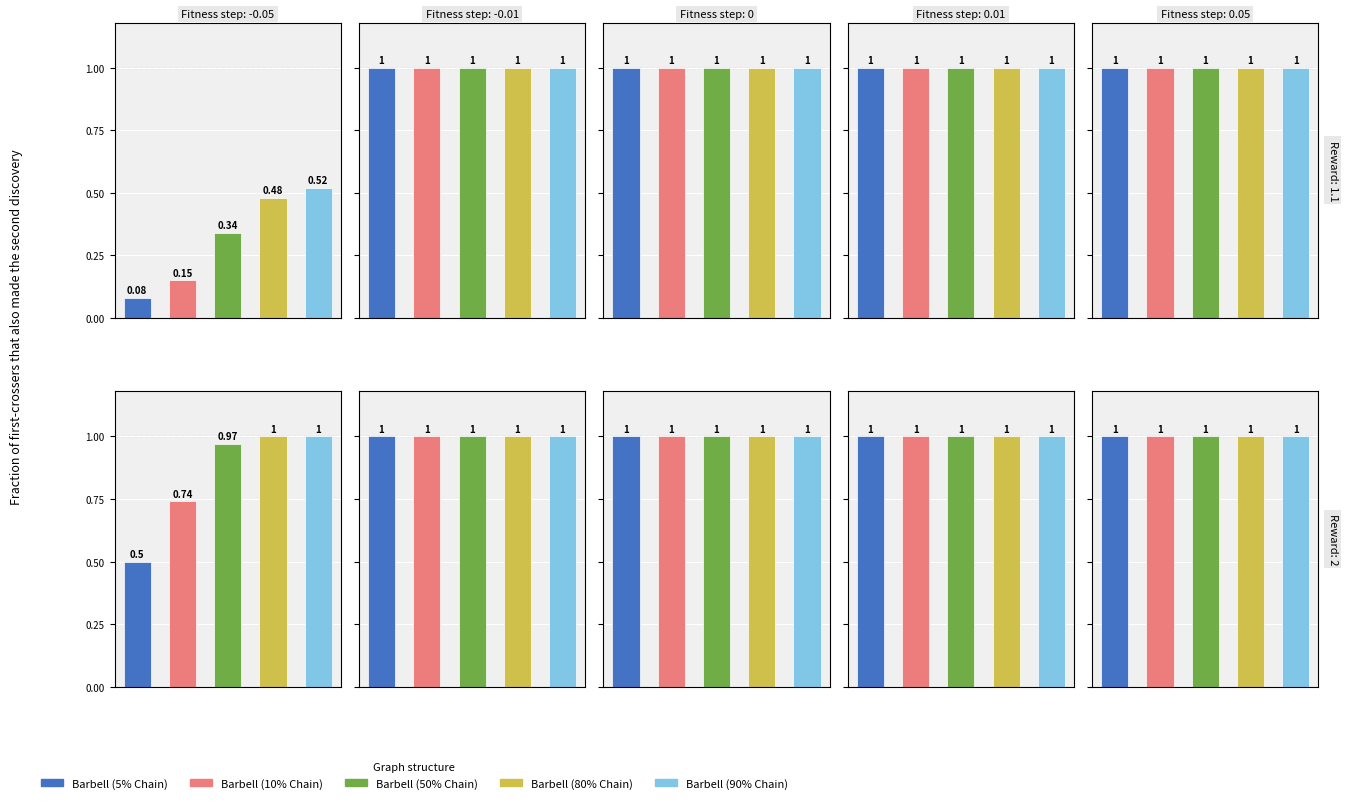

What is the sum of the Barbell (50% Chain) values at 9 and 7?

2.0